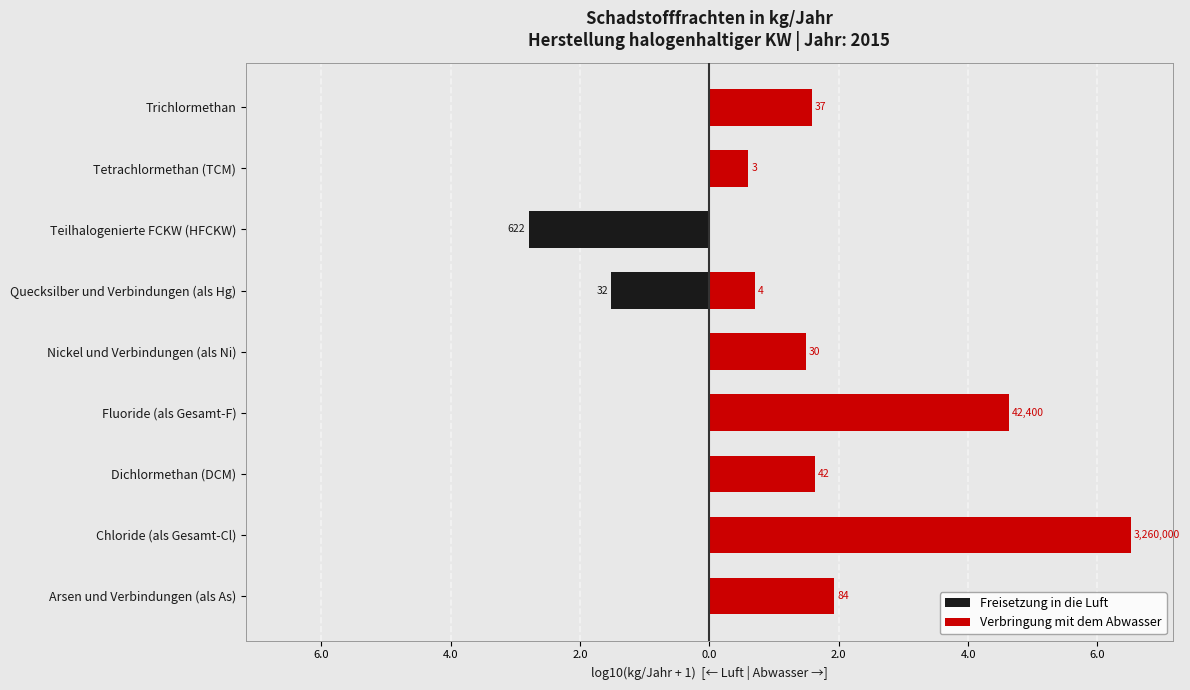

How many bars are there in total?

18